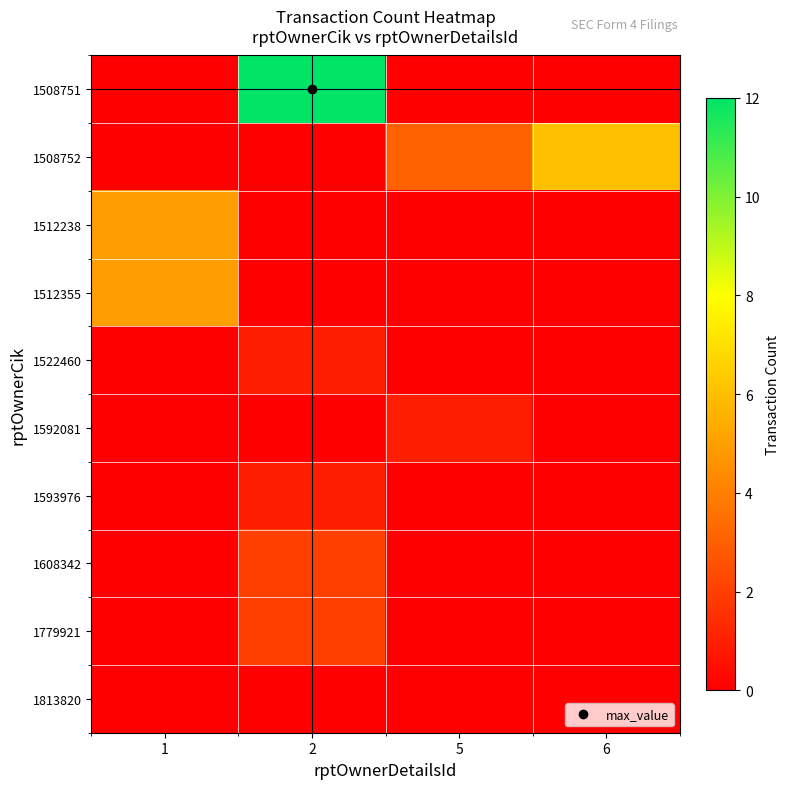

At which category is the sum across all series the highest?

2